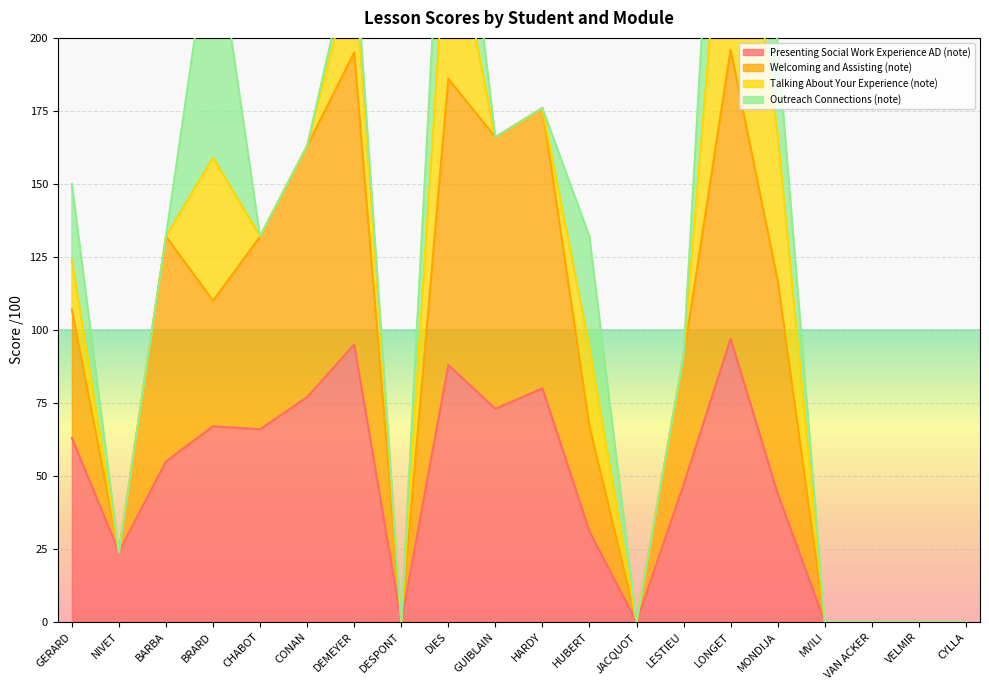

Rank the categories by Presenting Social Work Experience AD (note) value from highest to lowest.

LONGET, DEMEYER, DIES, HARDY, CONAN, GUIBLAIN, BRARD, CHABOT, GERARD, BARBA, LESTIEU, MONDIJA, HUBERT, NIVET, DESPONT, JACQUOT, MVILI, VAN ACKER, VELMIR, CYLLA